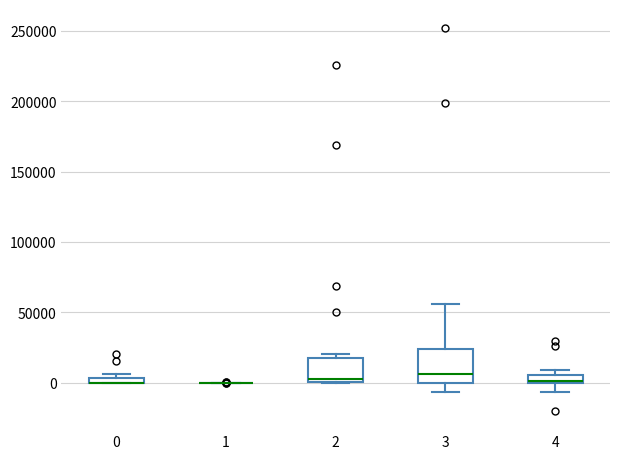

Comparing the boxes themselves (not the whiskers), which one is the tallest?

3